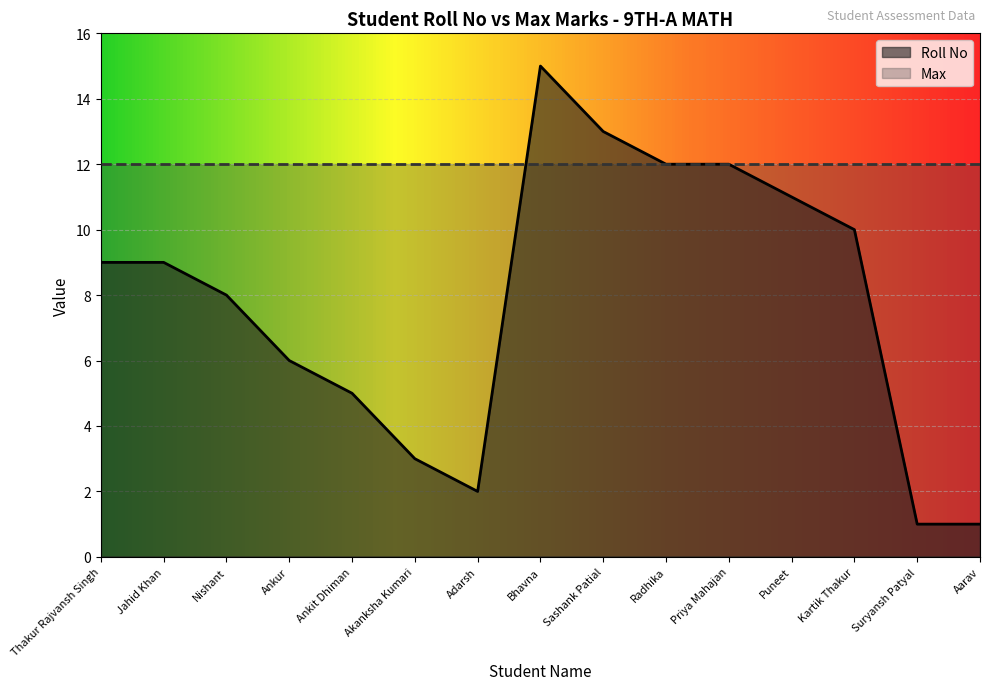

How many interior local peaks (higher than both neighbors) does the data have?

1